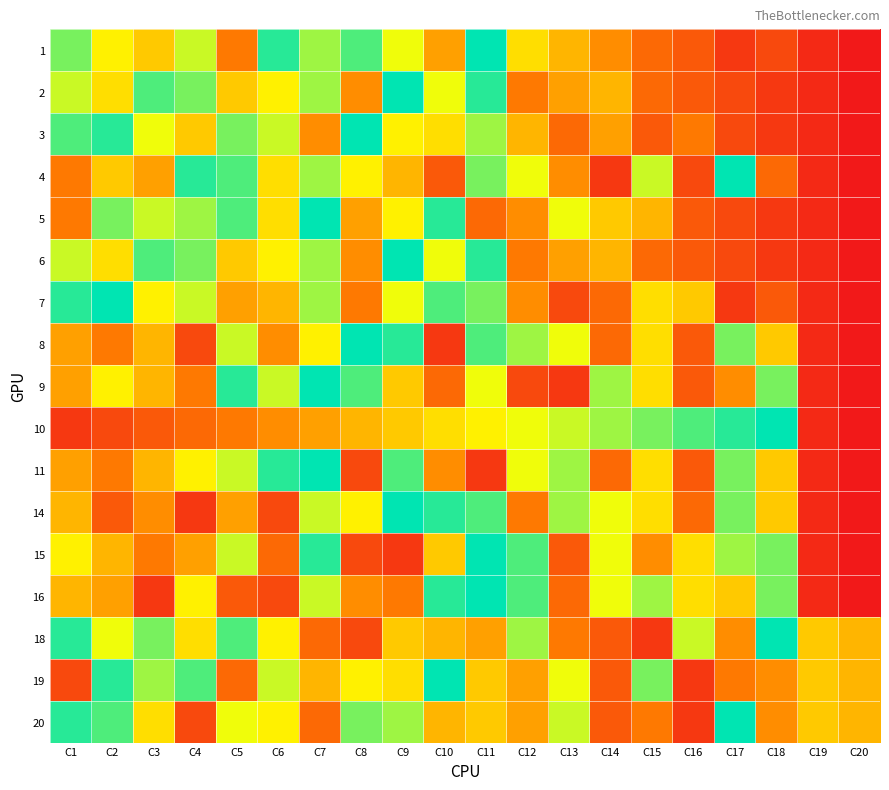

What is the maximum value shown in the chart?

20